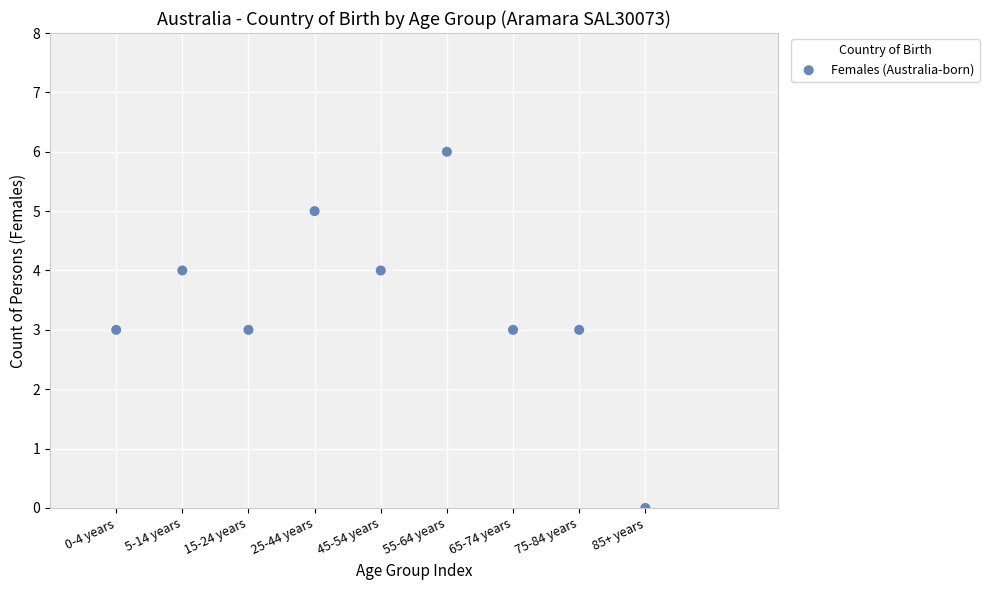

What is the average Y value?

3